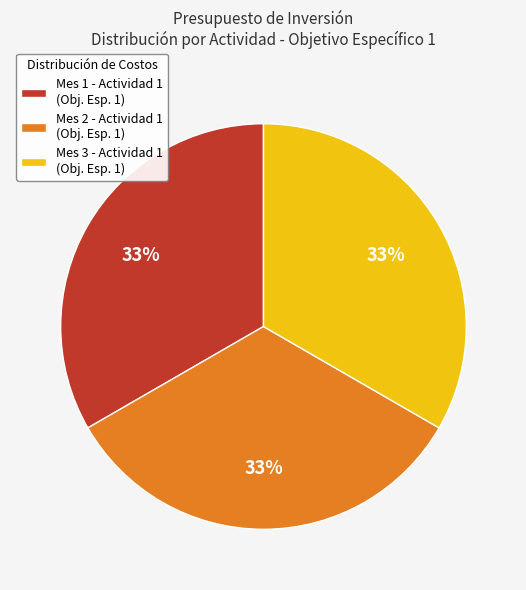

Is the sum of Mes 1 - Actividad 1 (Obj. Esp. 1) and Mes 2 - Actividad 1 (Obj. Esp. 1) greater than half?

Yes